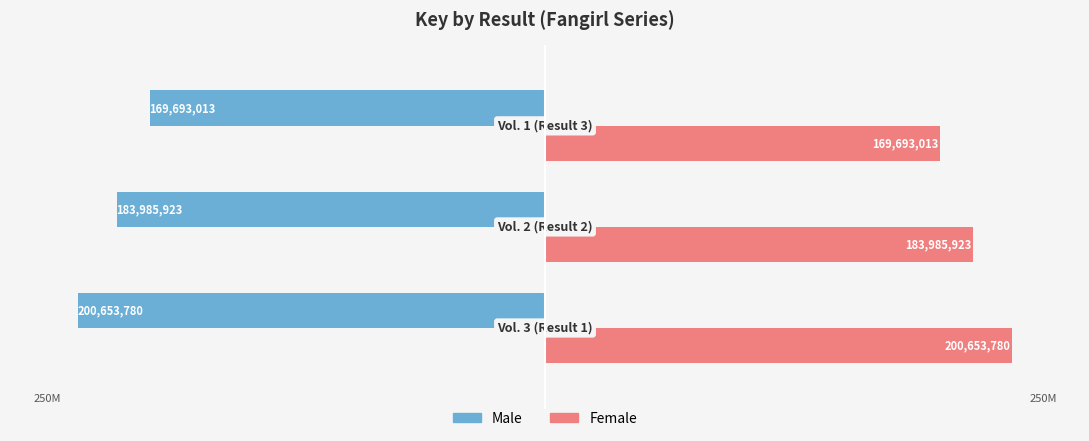

What are all the series names shown in the legend?

Male, Female